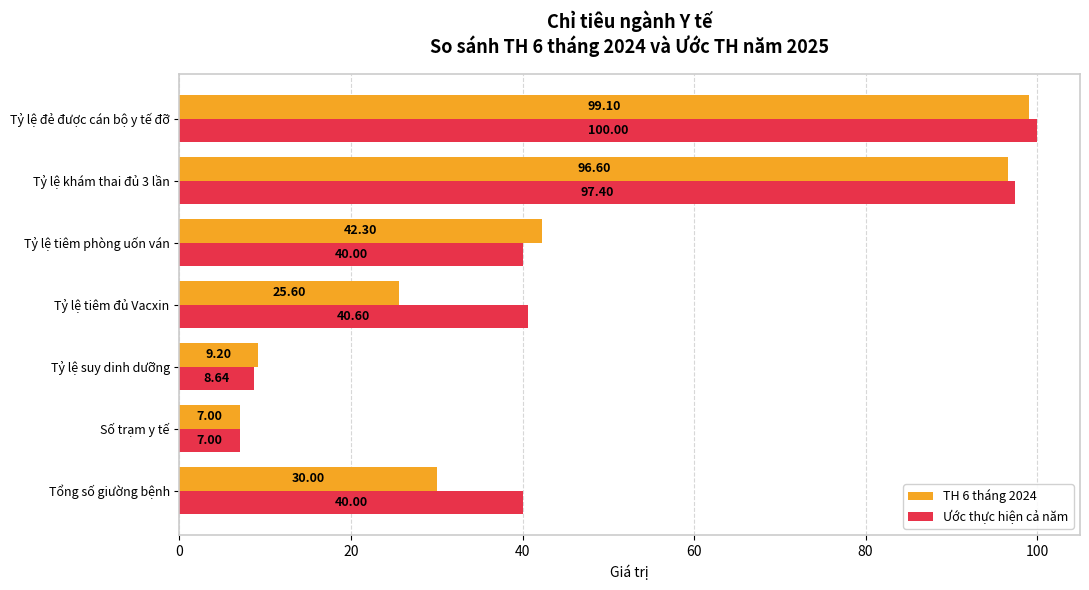

Between Tỷ lệ tiêm đủ Vacxin and Tỷ lệ đẻ được cán bộ y tế đỡ, which series saw the biggest shift?

TH 6 tháng 2024